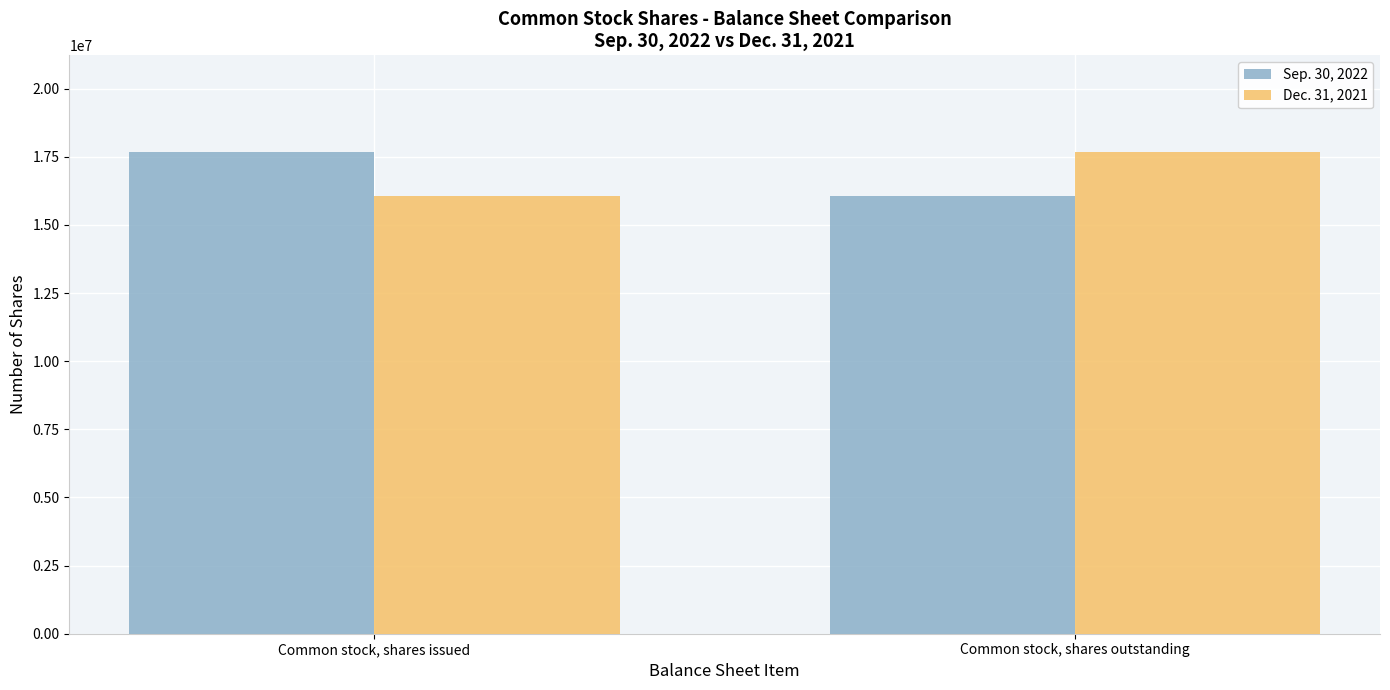

At which label does Dec. 31, 2021 reach its peak?

Common stock, shares outstanding